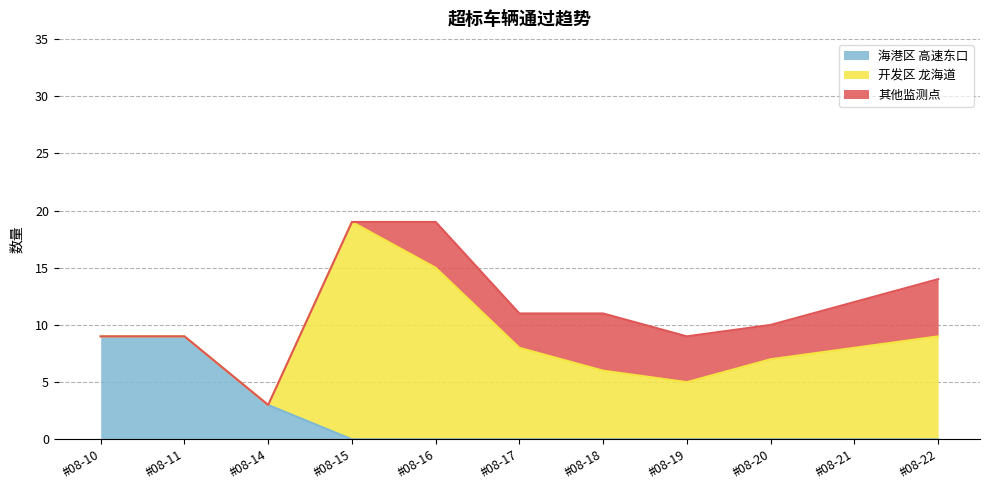

Which category has the highest value across all series?

08-15